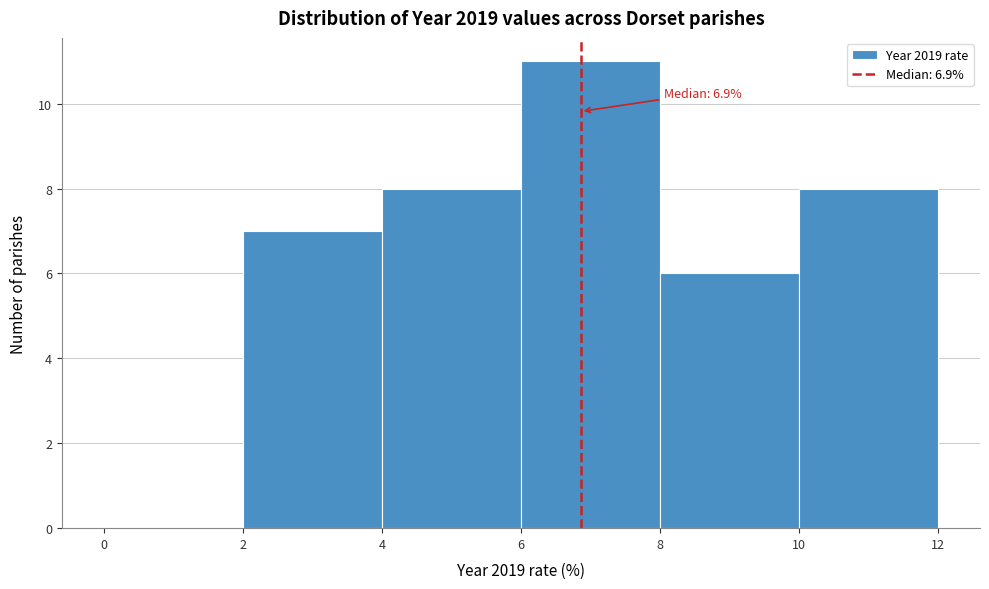

Over which range of the x-axis is the bar tallest?

6 to 8